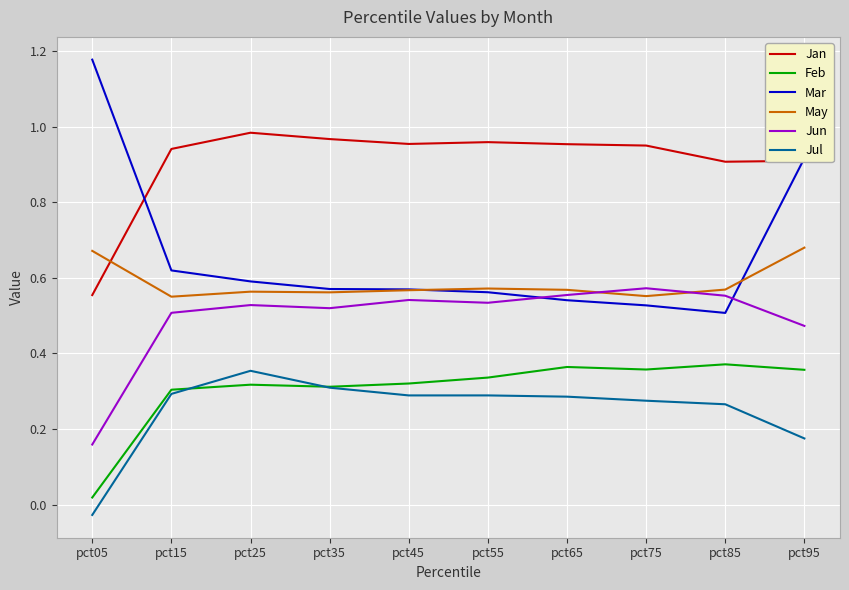

True or false: Jul and Jun intersect in this chart.

False